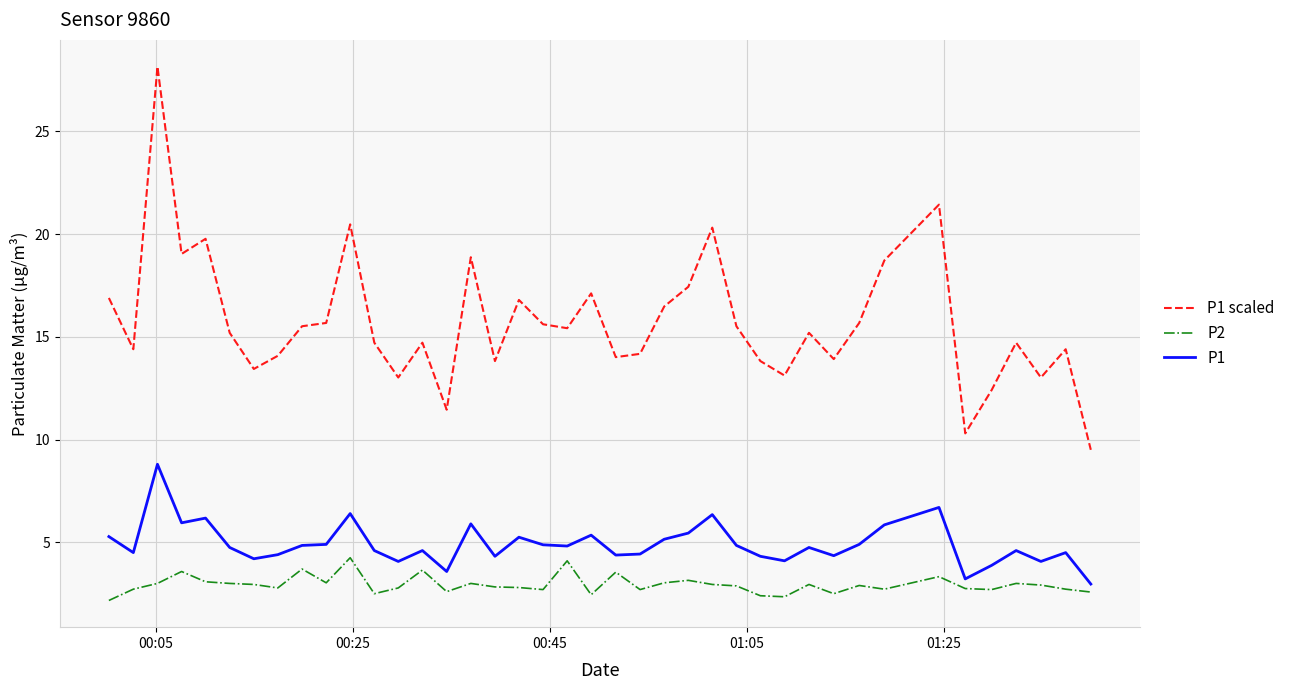

Which series has the widest spread of values?

P1 scaled